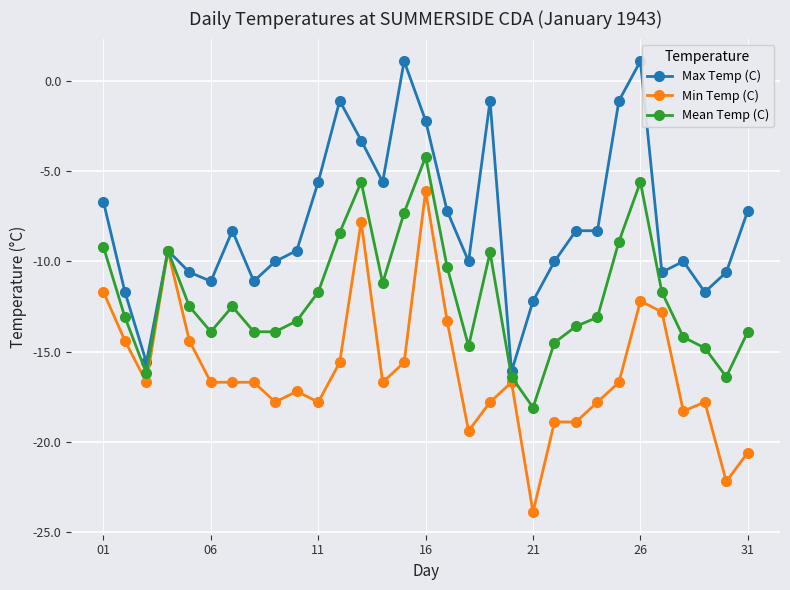

How many lines are shown in the chart?

3